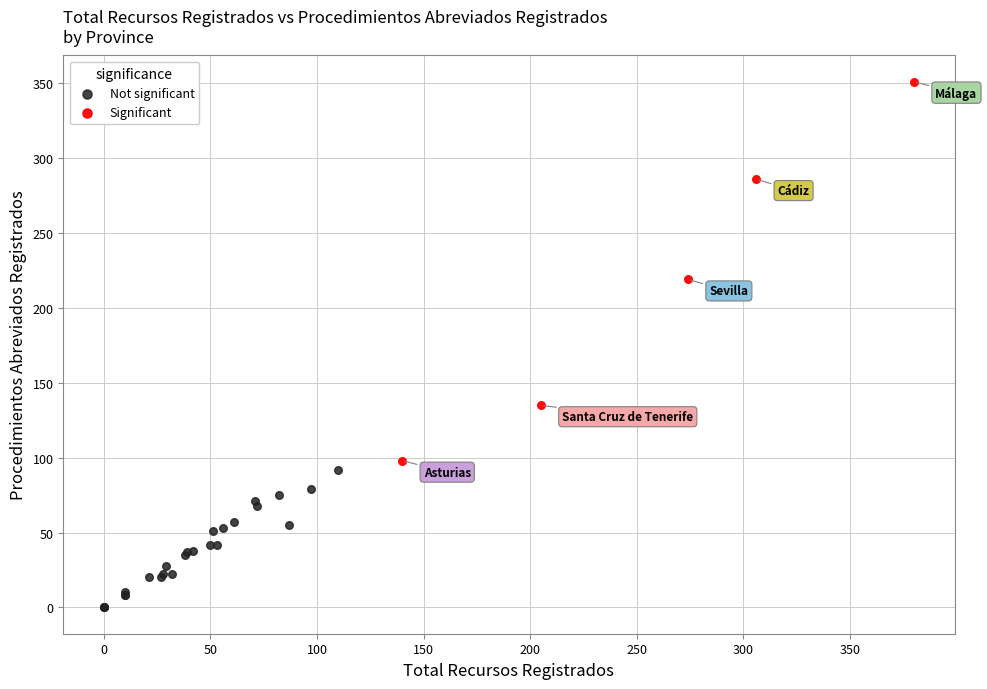

Which series reaches the minimum Y coordinate?

Not significant